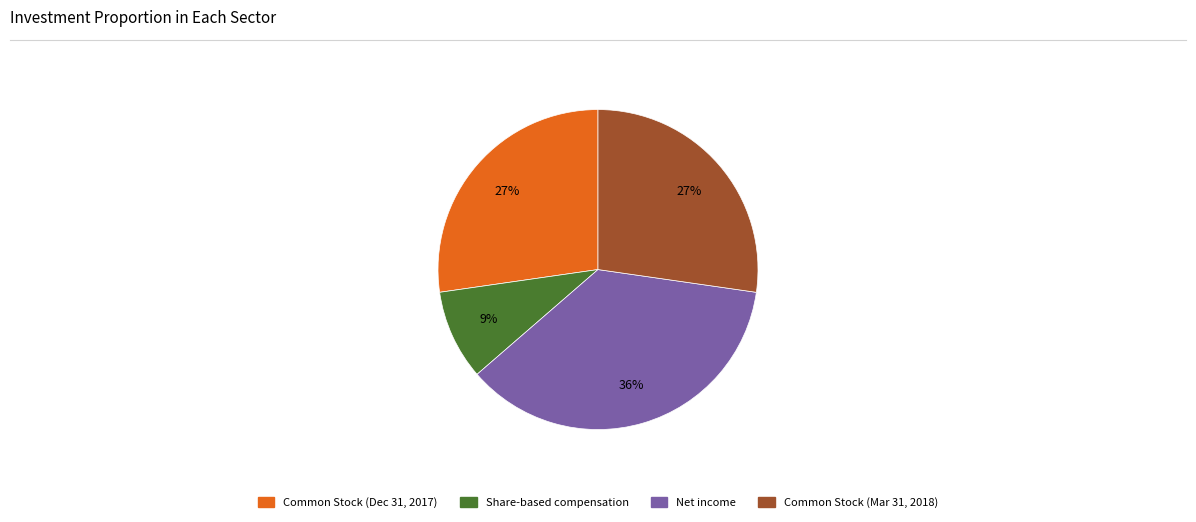

Is there a majority slice in this chart?

No